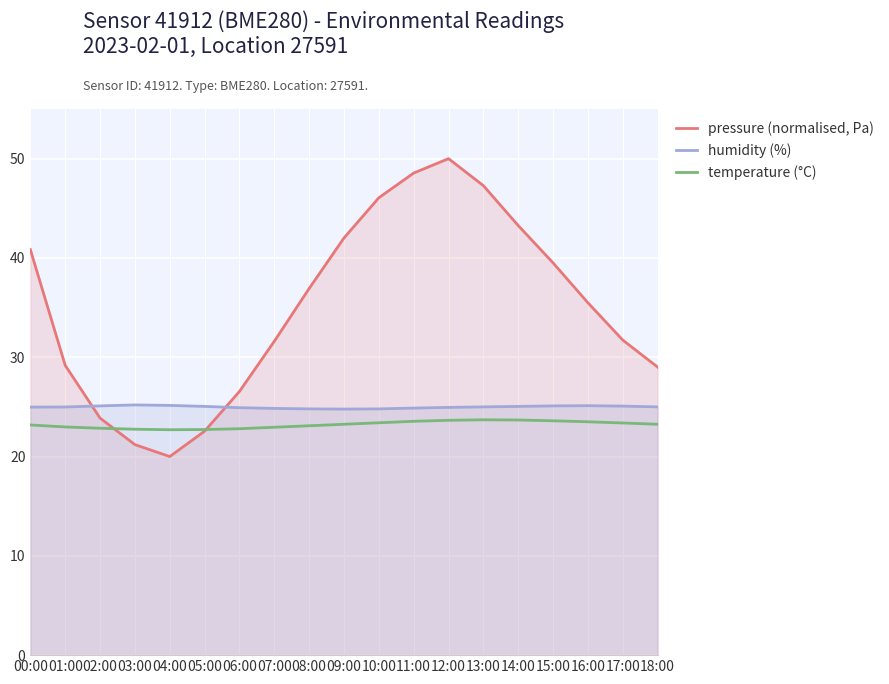

Does the chart display data point markers on the line(s)?

No